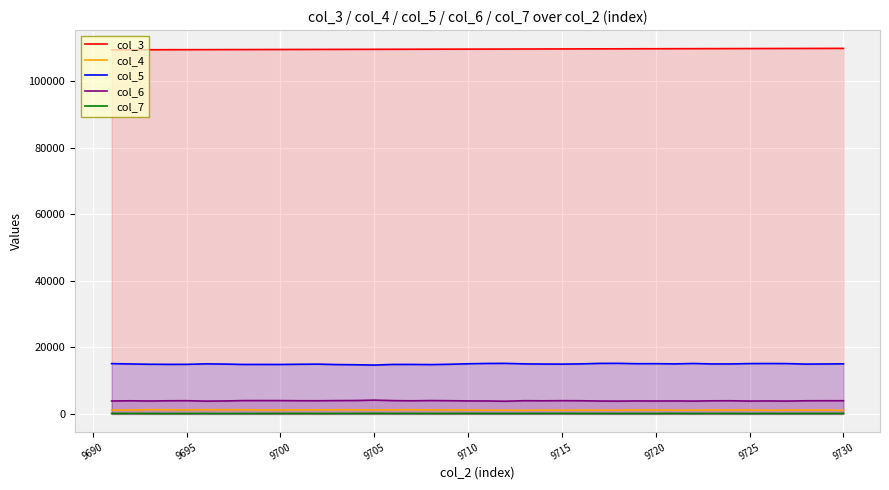

Which series has the largest total across all categories?

col_3